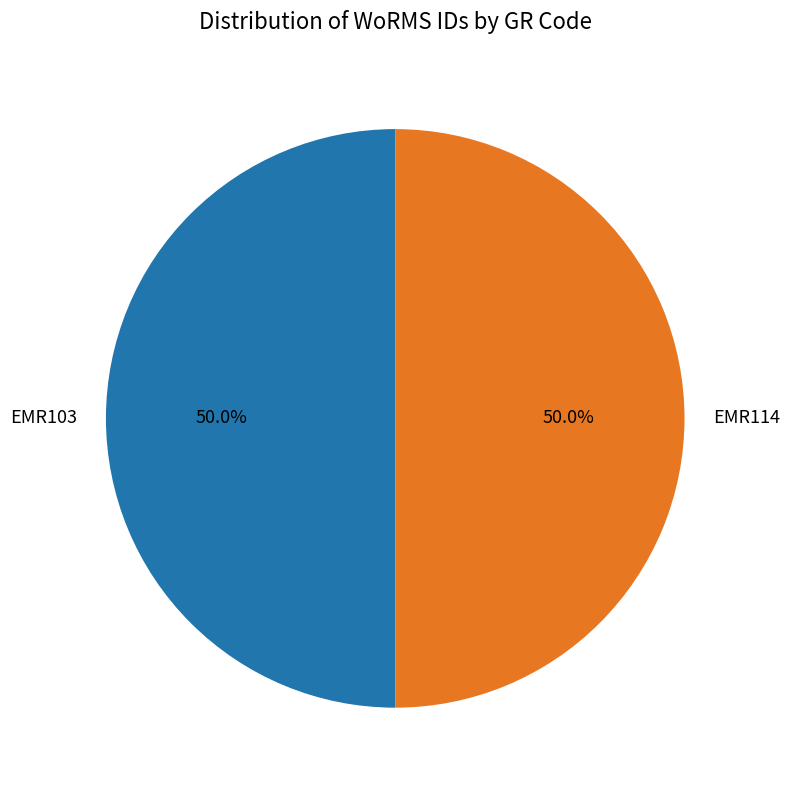

Approximately how many times larger is the value at EMR114 compared to EMR103?

1.0